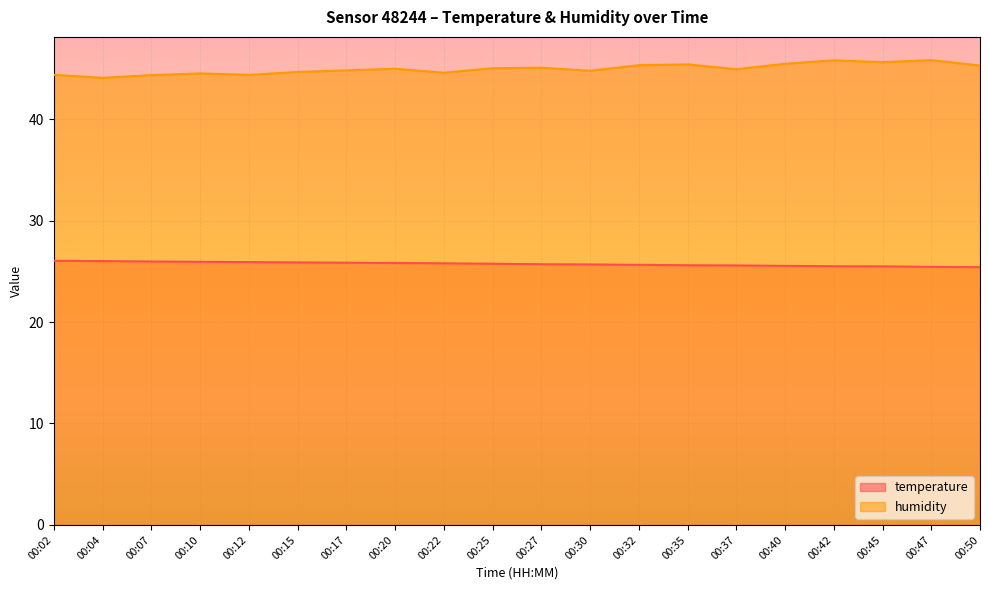

Which series has the largest range (max minus min)?

humidity